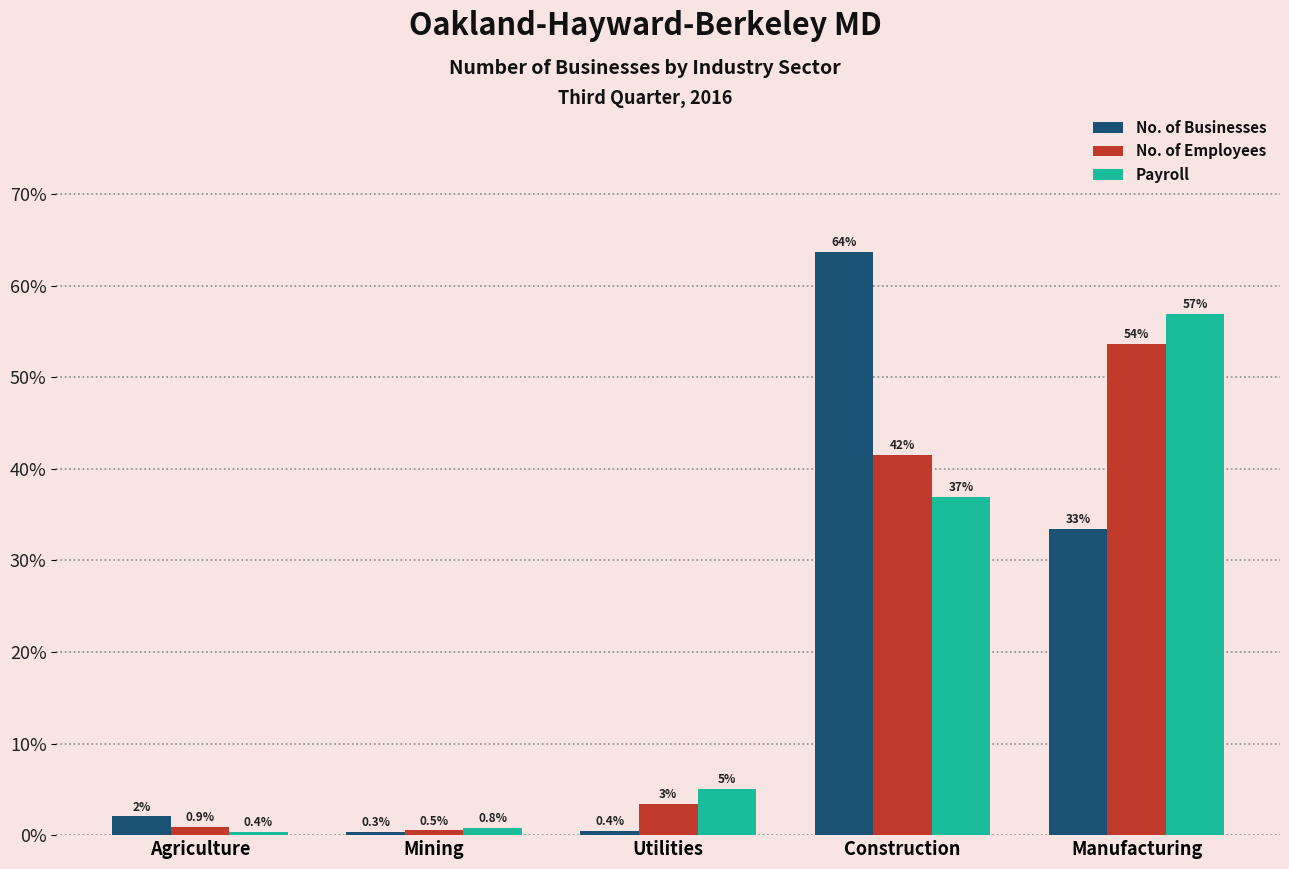

What is the sum of the No. of Employees values at Agriculture and Mining?

1.4